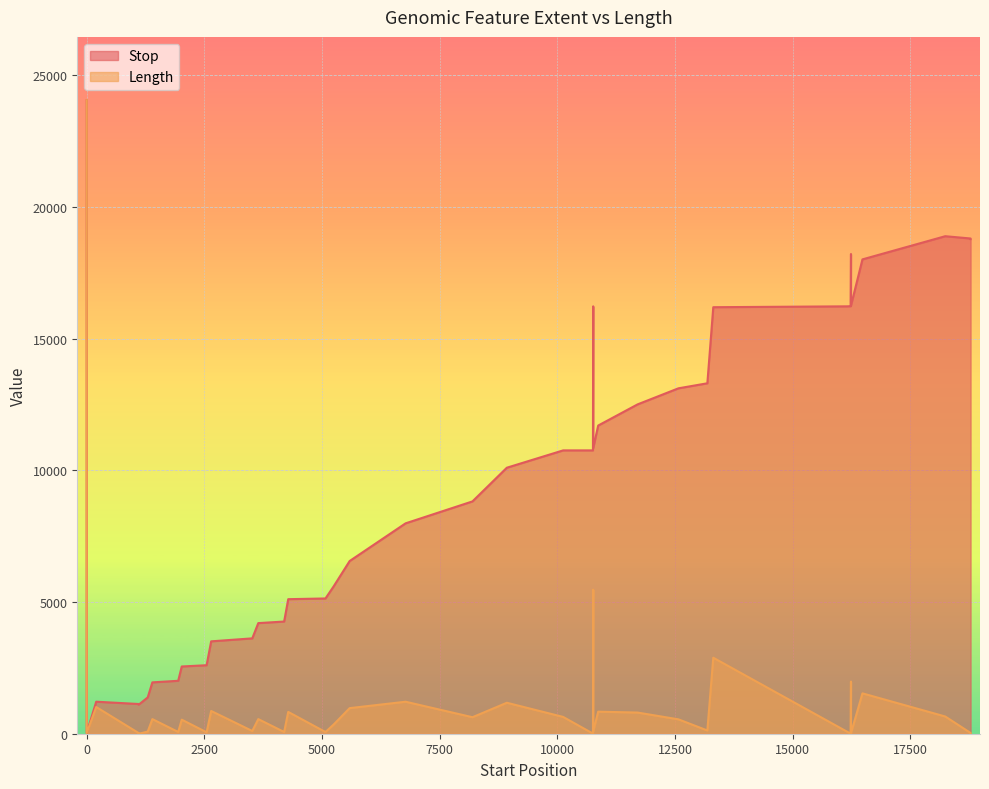

True or false: Length has more than 1 points higher than both neighbors.

True